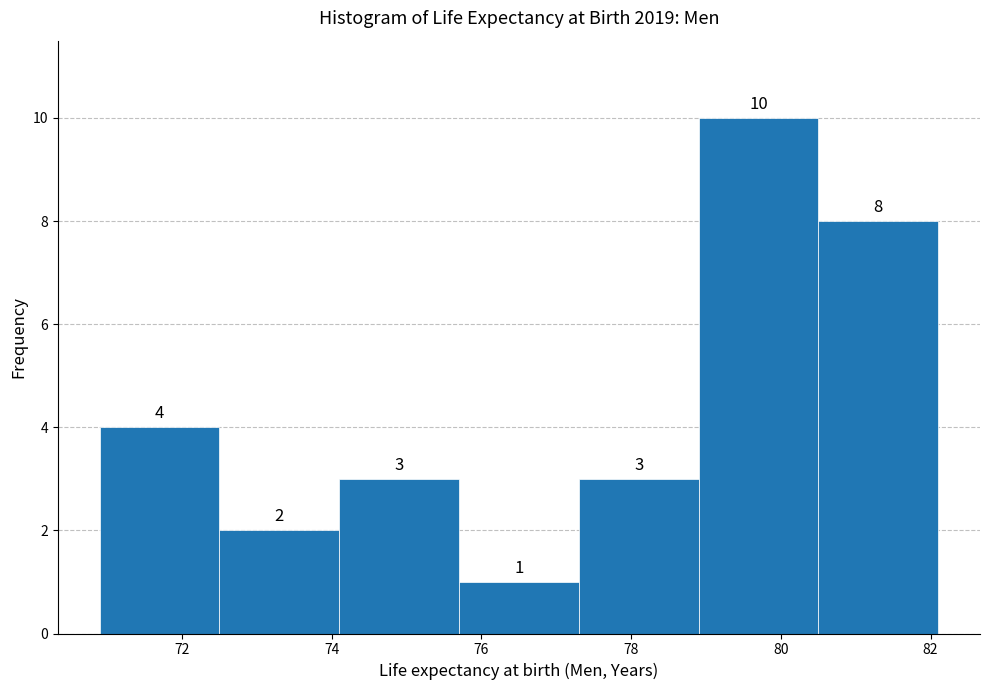

Reading left to right, transcribe this chart: for each bar, give the range it covers on the x-axis and its height. The bar edges are not printed on the chart, so give them approximately, as read against the axis.

70.9 to 72.5: 4
72.5 to 74.1: 2
74.1 to 75.7: 3
75.7 to 77.3: 1
77.3 to 78.9: 3
78.9 to 80.5: 10
80.5 to 82.1: 8